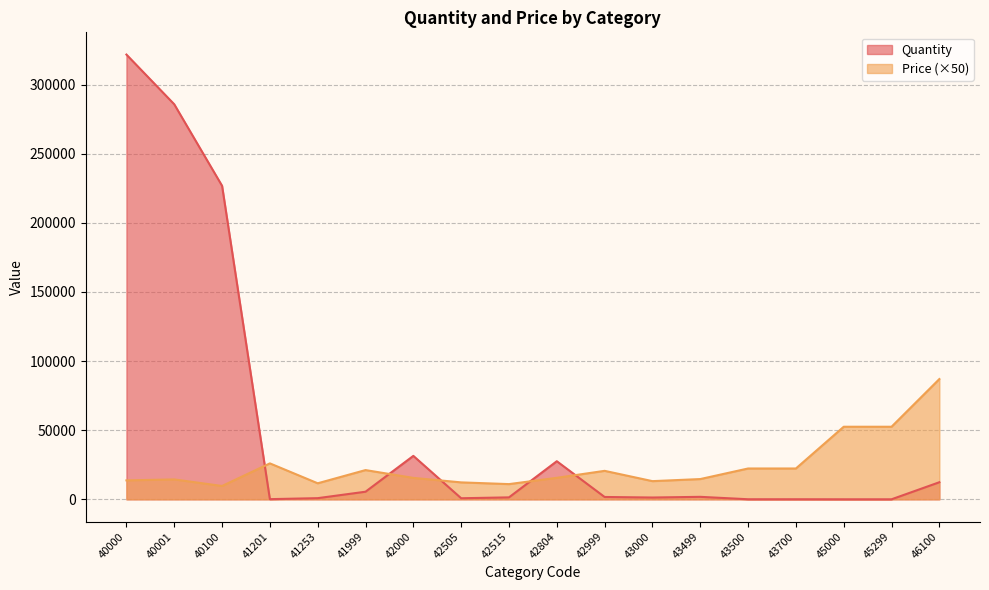

Reading left to right, what are all the values shown in this chart?

Quantity: 321727	285765	226797	120	840	5501	31427	770	1410	27556	1691	1300	1795	50	50	16	16	12353
Price: 13700	14400	9650	26000	11600	21150	15500	12250	11000	15550	20600	13150	14650	22300	22300	52500	52500	87000